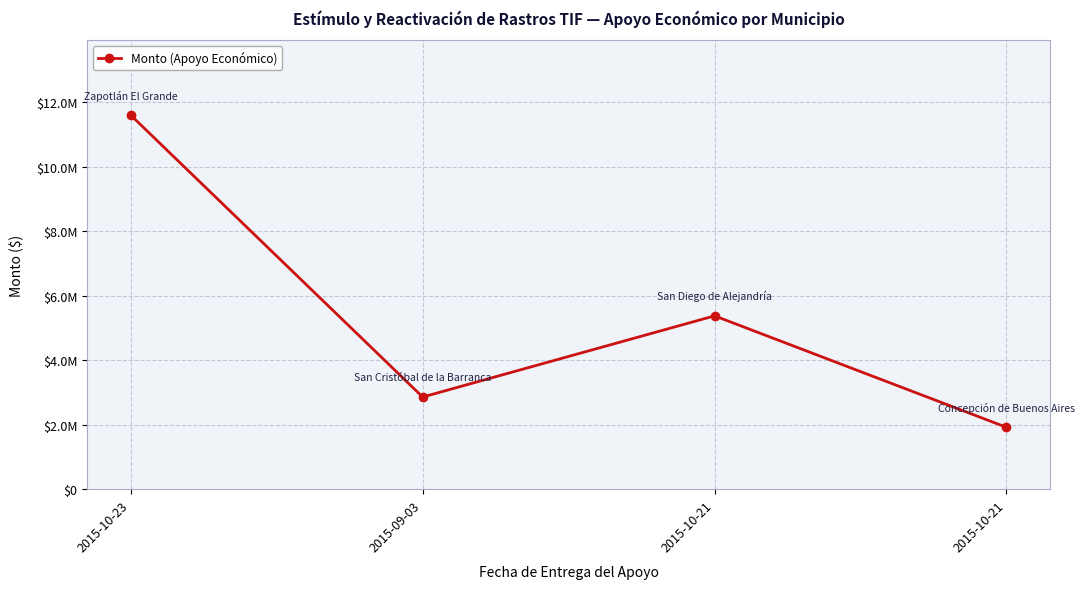

Does the chart have visible grid lines?

Yes